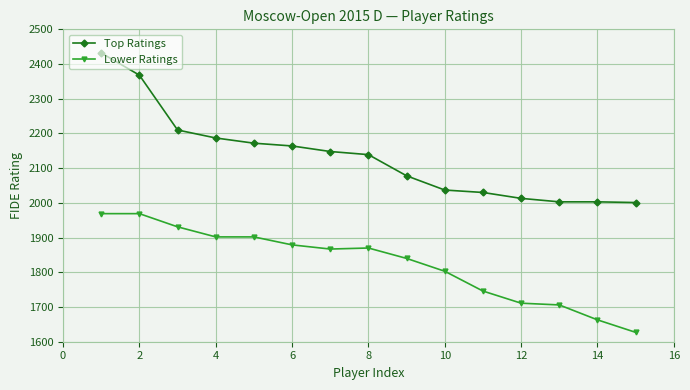

True or false: Top Ratings and Lower Ratings intersect in this chart.

False